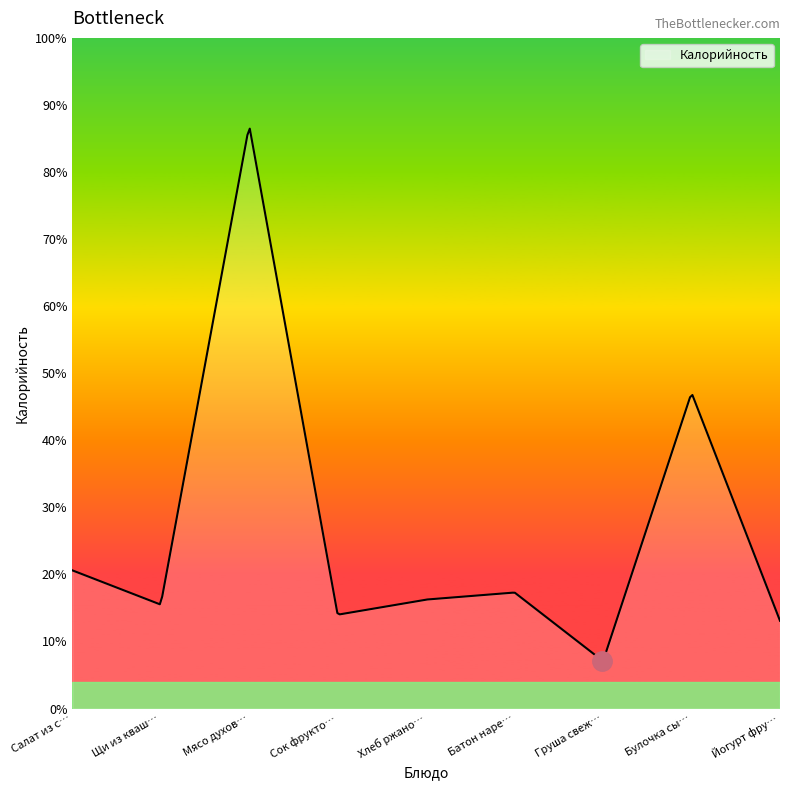

What is the label of the 9th point from the right?

Салат из свеклы